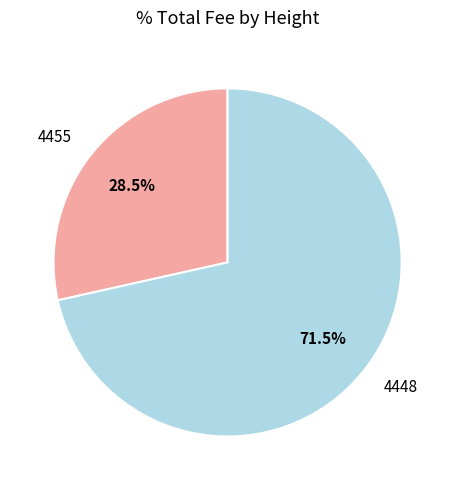

How many slices are in this pie chart?

2